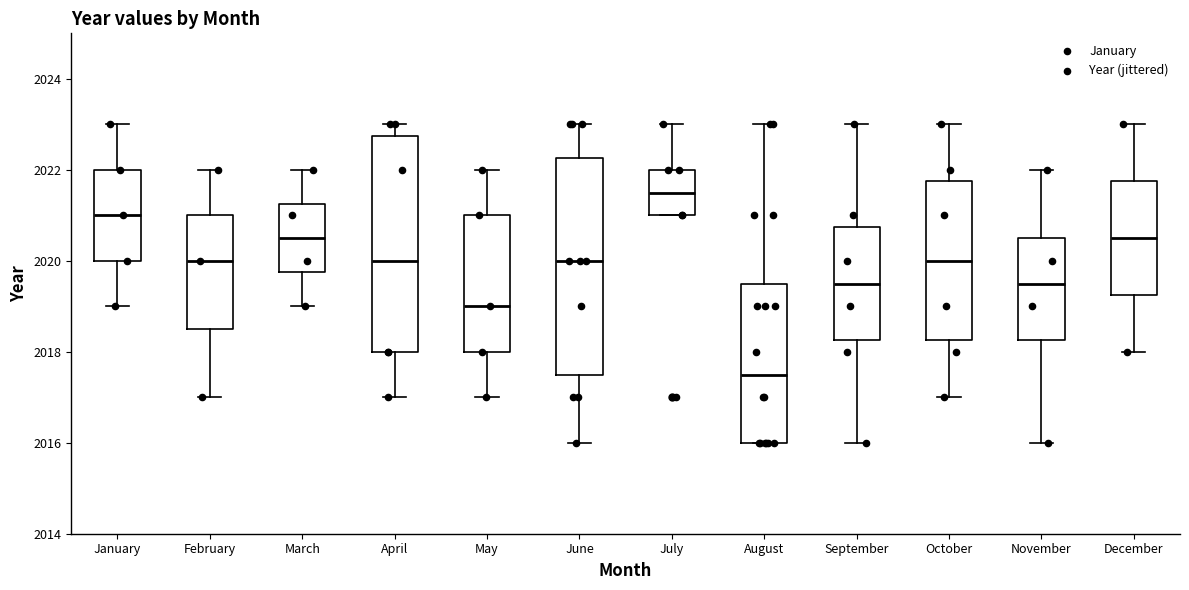

Which box's median line is the highest?

July